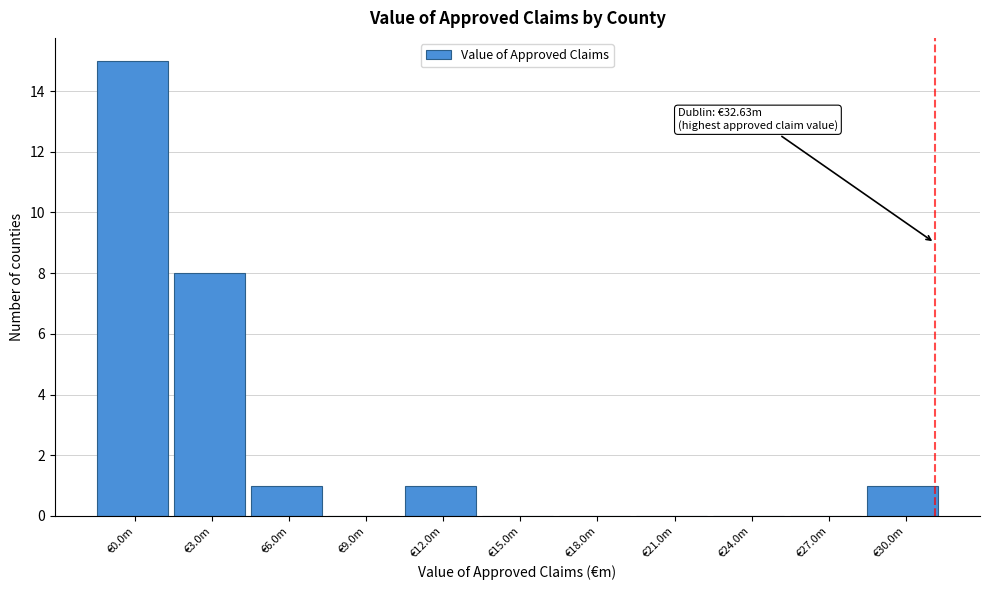

Reading right to left, extract all data points from this chart.

€30.0m=1	€27.0m=0	€24.0m=0	€21.0m=0	€18.0m=0	€15.0m=0	€12.0m=1	€9.0m=0	€6.0m=1	€3.0m=8	€0.0m=15